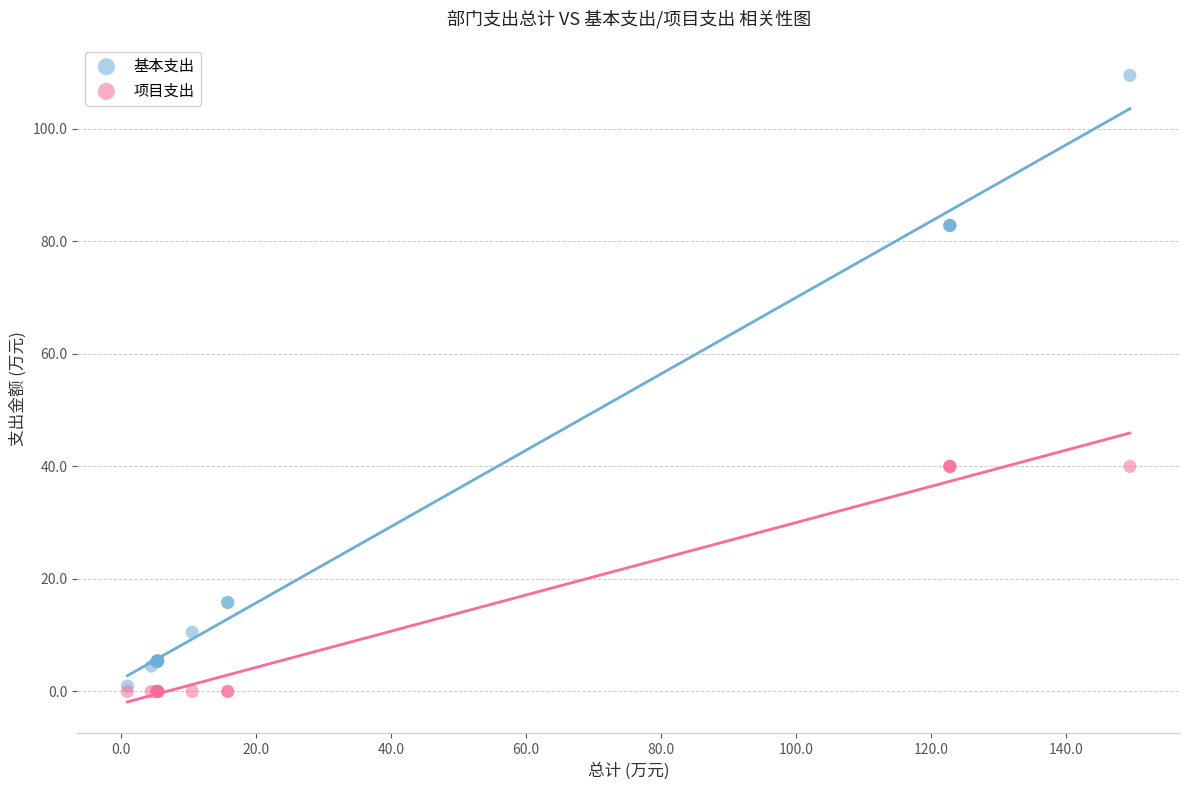

What are all the series names shown in the legend?

基本支出, 项目支出